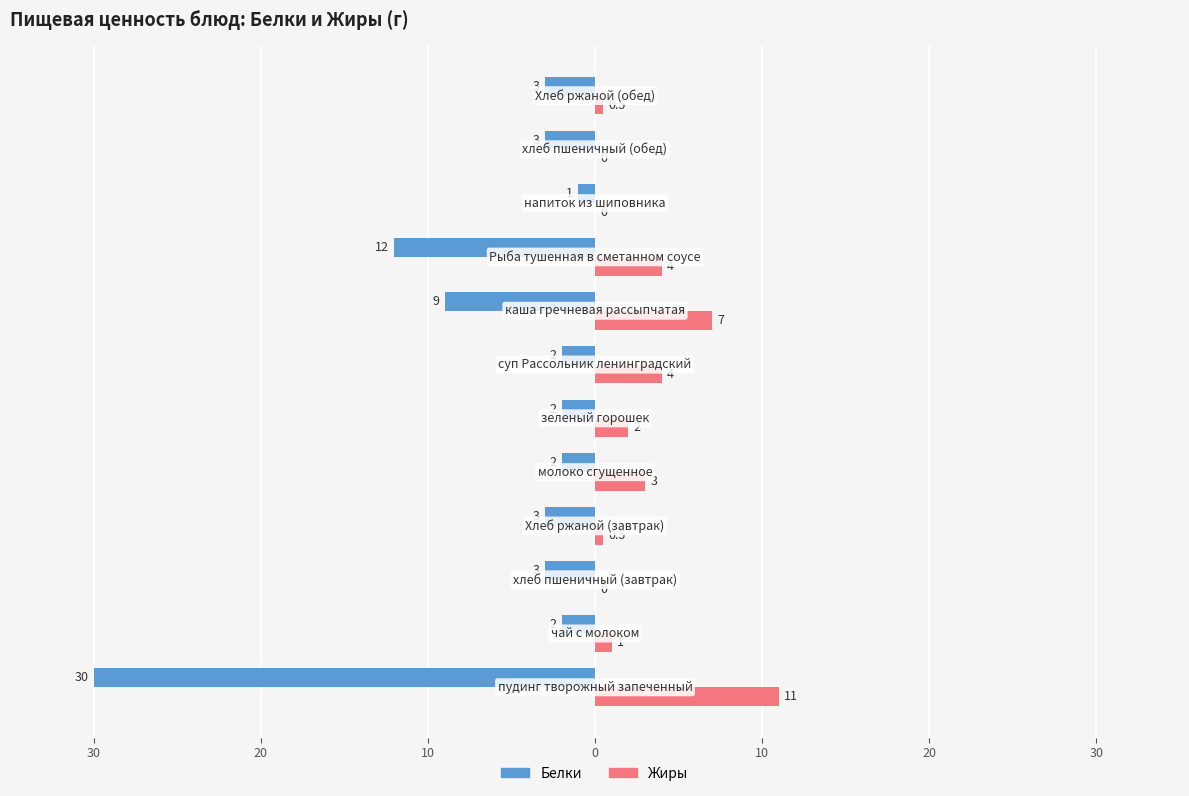

Reading left to right, what are all the values shown in this chart?

Белки: -30.0	-2.0	-3.0	-3.0	-2.0	-2.0	-2.0	-9.0	-12.0	-1.0	-3.0	-3.0
Жиры: 11.0	1.0	0.0	0.5	3.0	2.0	4.0	7.0	4.0	0.0	0.0	0.5